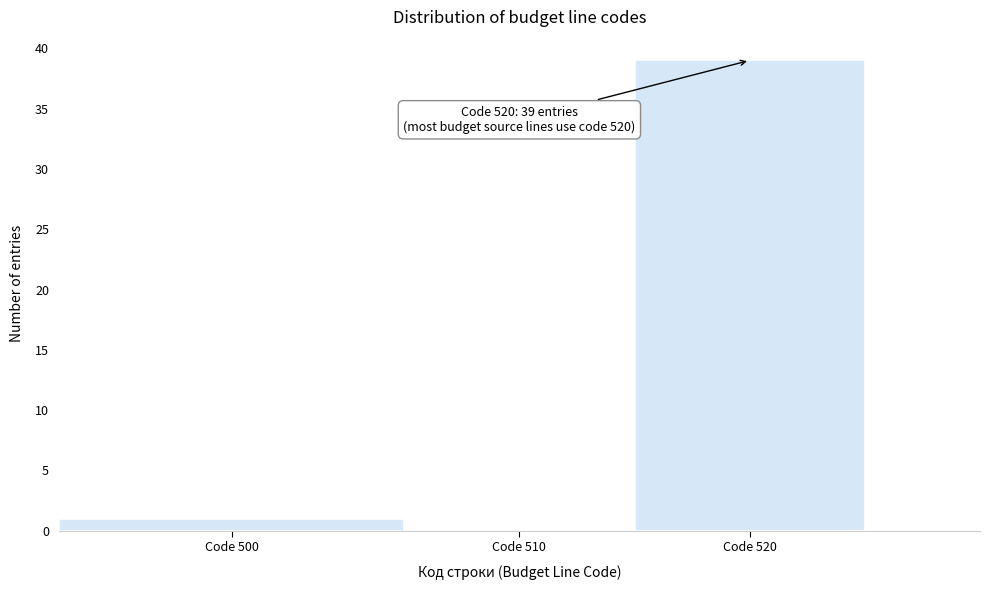

Reading left to right, list all the values displayed in this chart.

Code 500=1	Code 510=0	Code 520=39